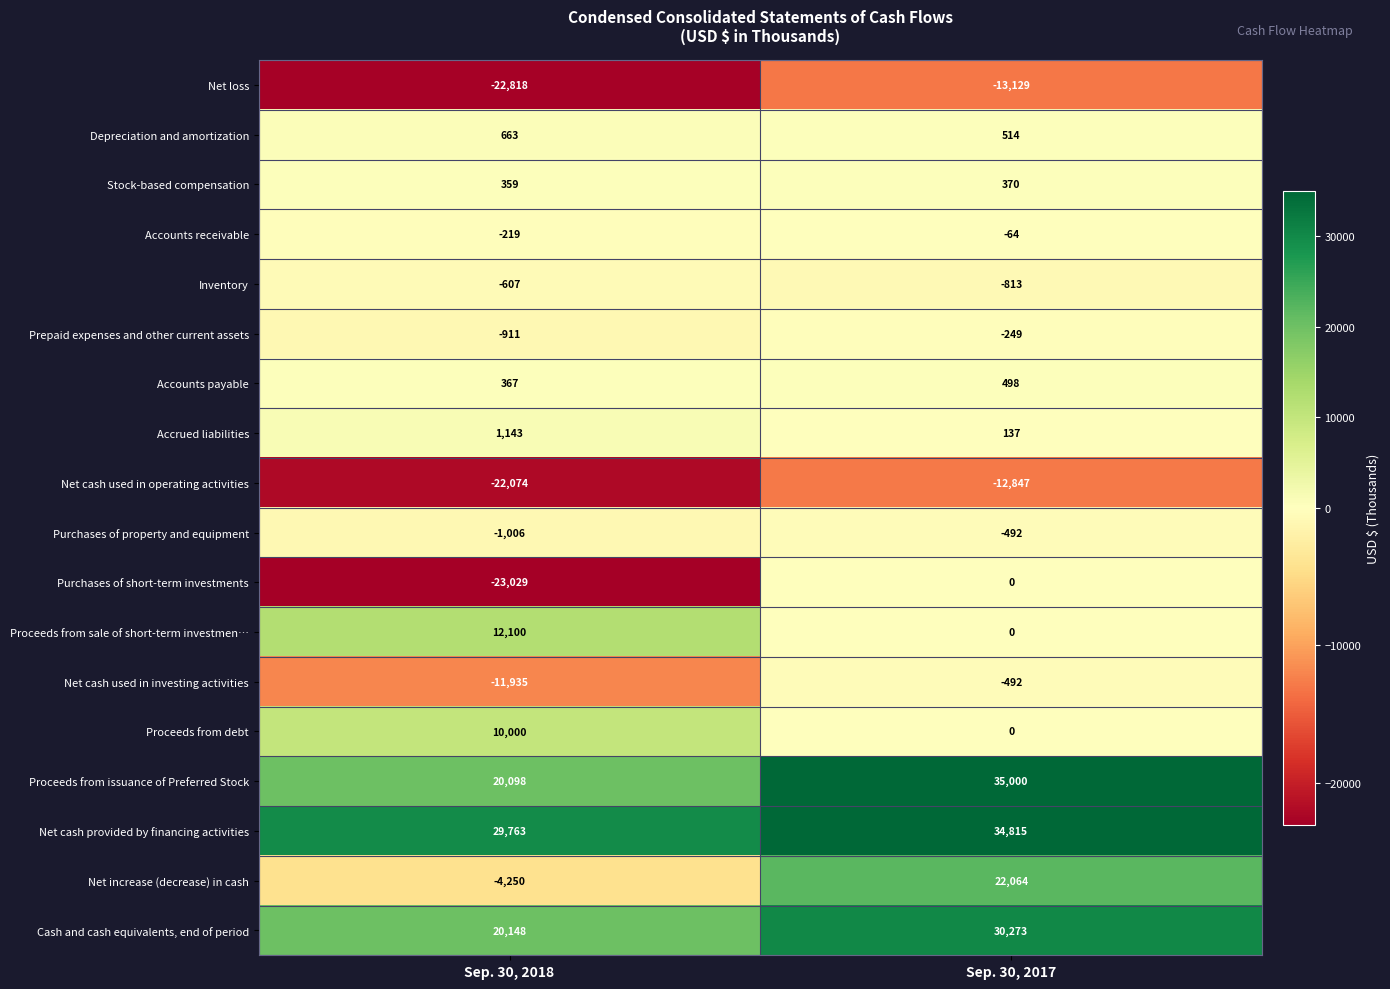

Read the Prepaid expenses and other current assets value at Sep. 30, 2017.

-249